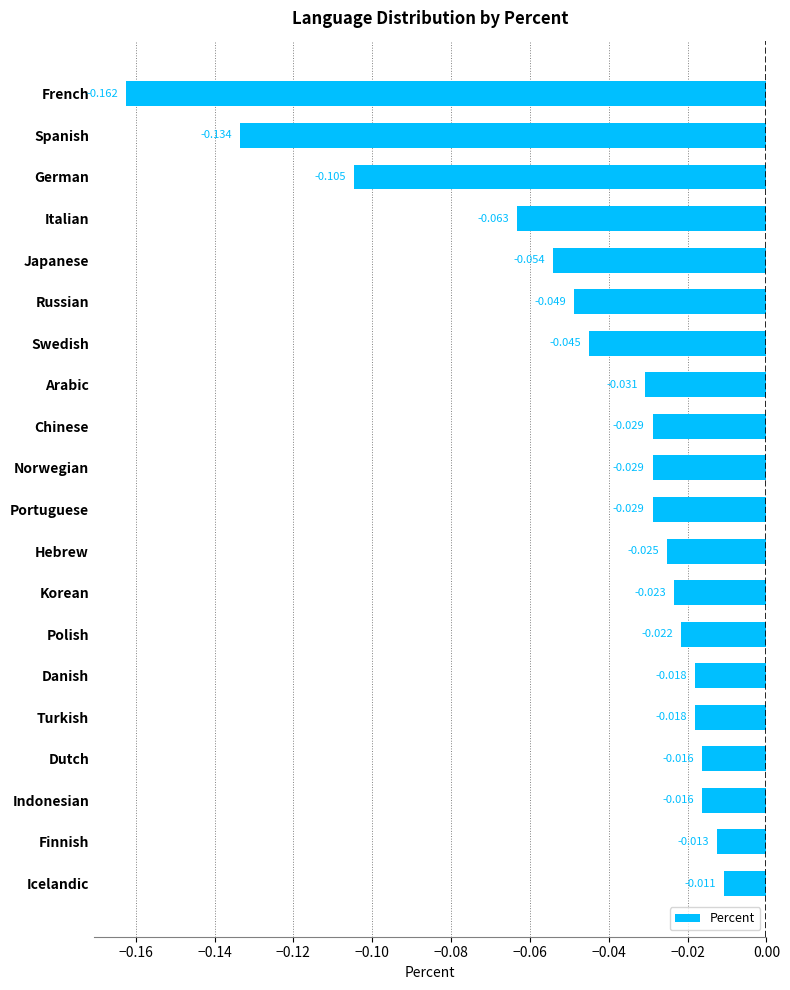

What is the label of the 14th bar from the top?

Polish